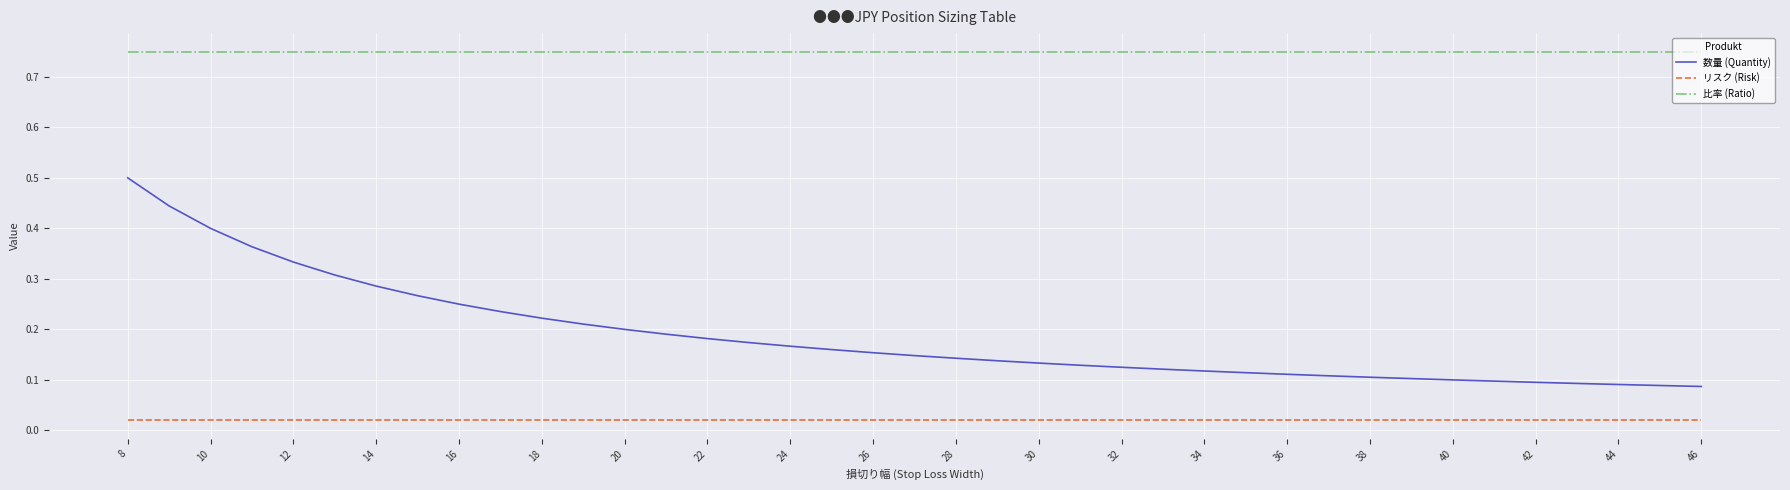

Which series has the largest total across all categories?

比率 (Ratio)